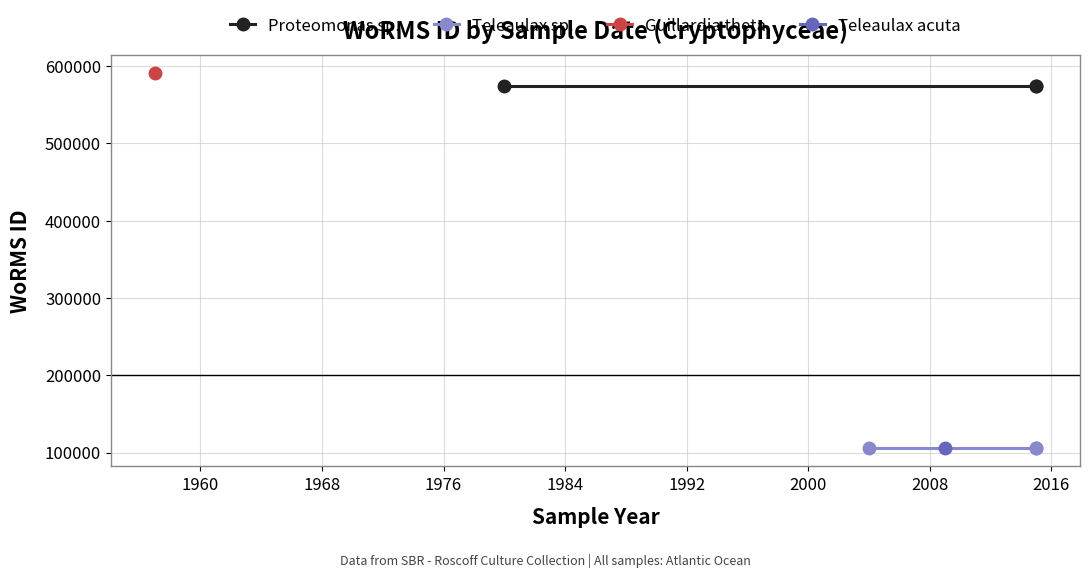

Does the chart display data point markers on the line(s)?

Yes